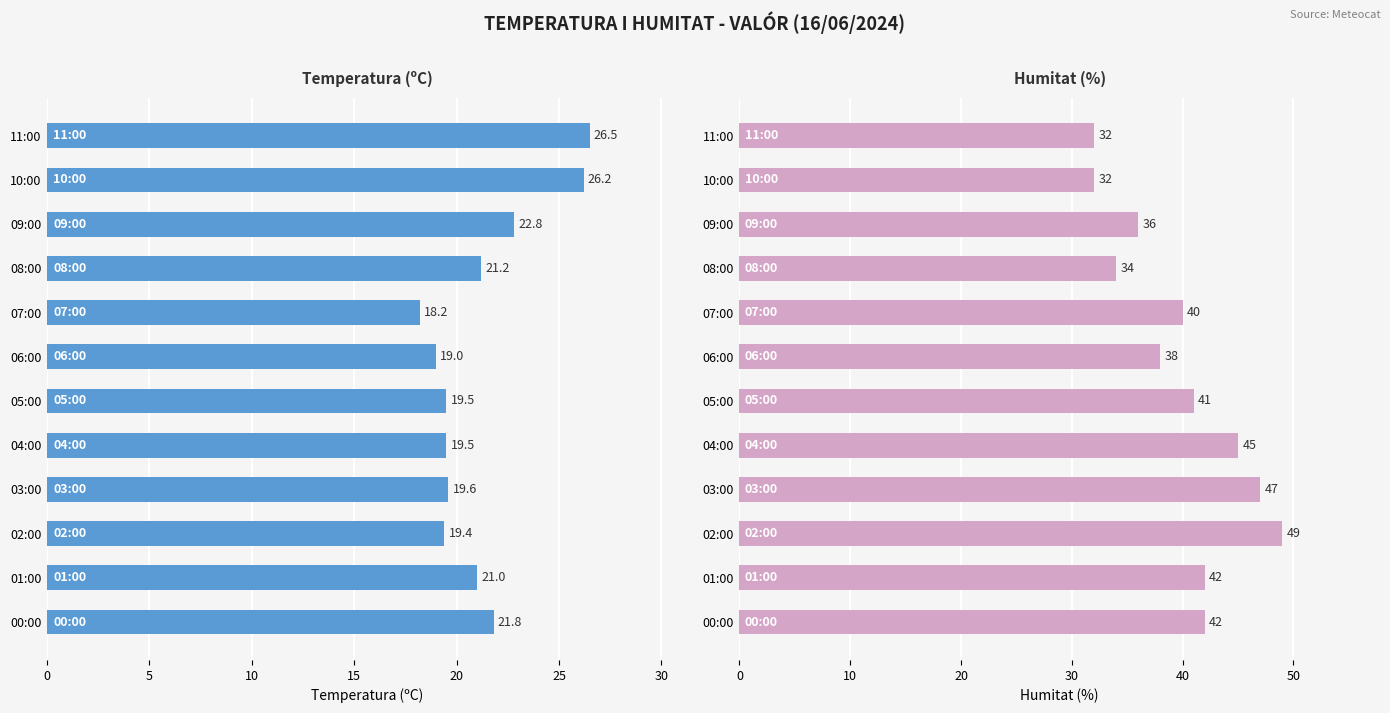

What is the value of the Temperatura (ºC) bar at the 5th from the left?

18.2